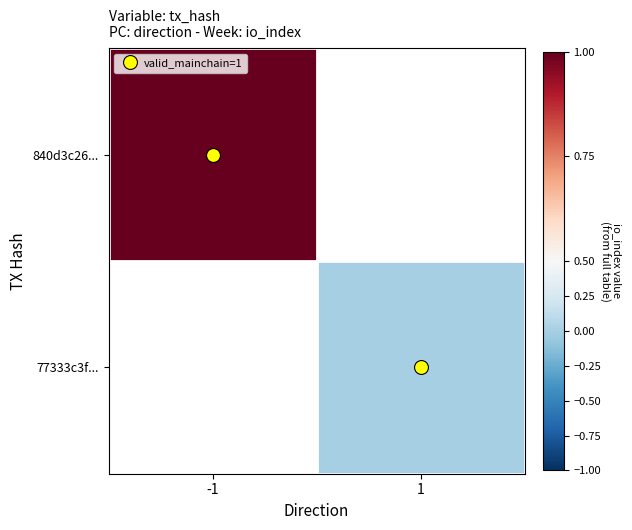

How many distinct data groups are displayed?

2